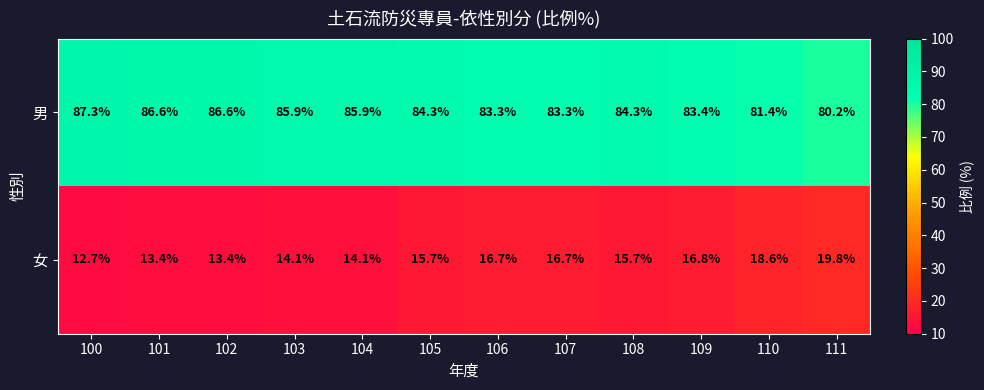

Is it true that 女 equals 16.7 at 107?

True